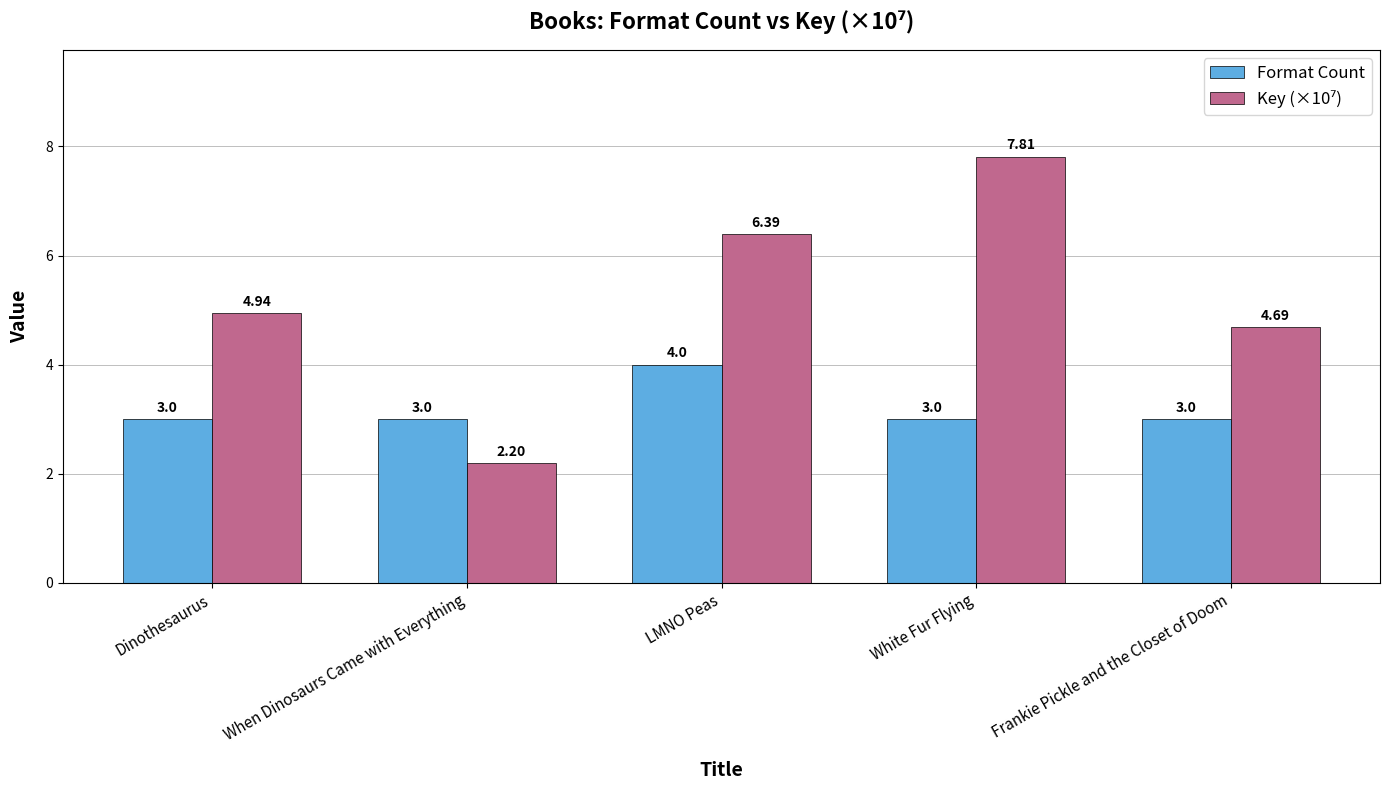

The value of Format Count at Dinothesaurus is 4.2. True or false?

False